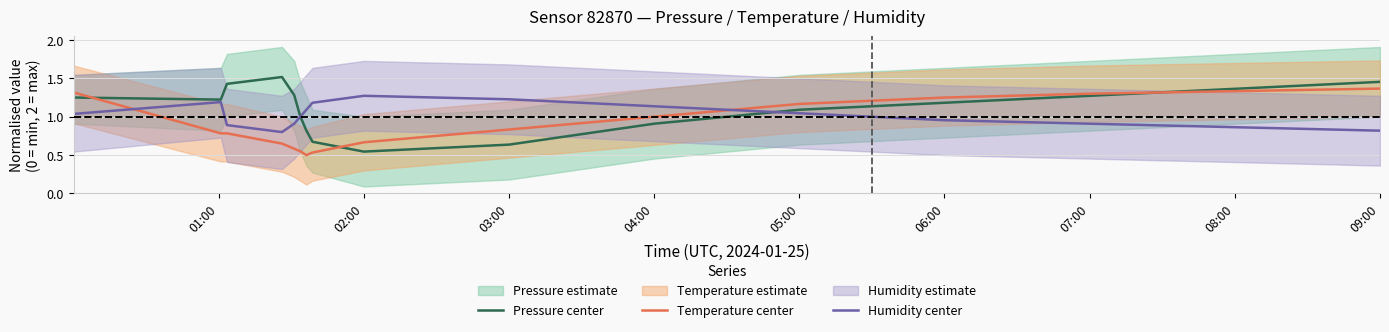

Where do Pressure center and Temperature center first cross each other?

01:00 and 02:00